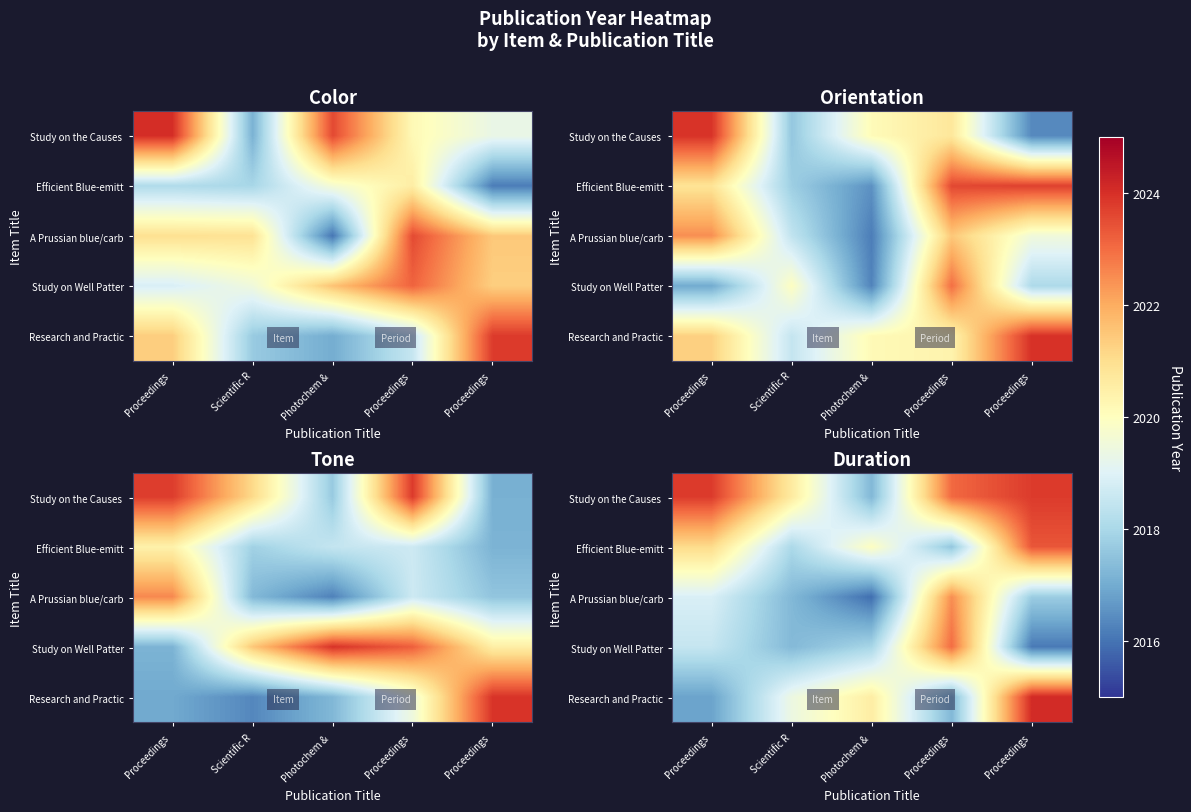

Between Scientific R and Photochem & , which is larger?

Scientific R